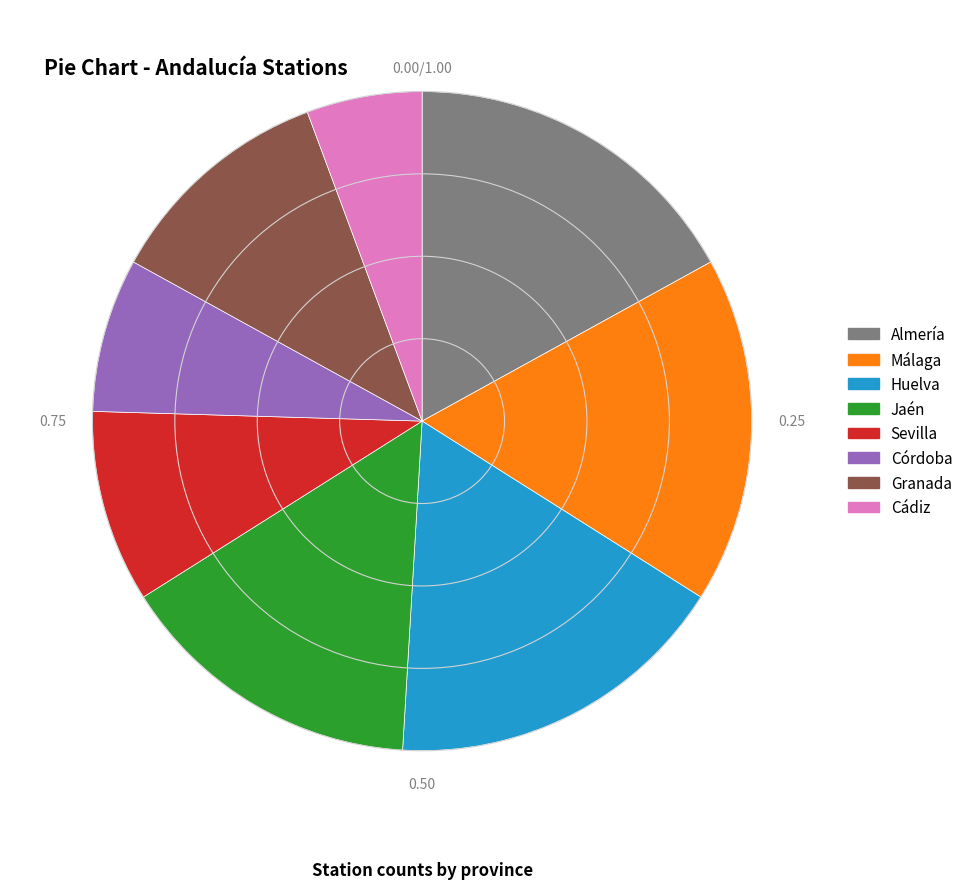

Approximately how many times larger is the value at Jaén compared to Córdoba?

2.0